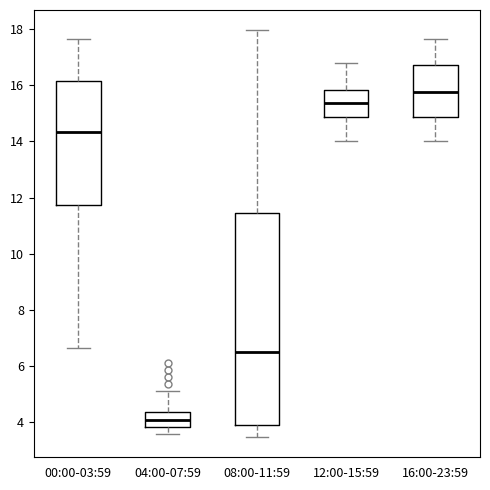

Reading left to right, transcribe this box plot: for each box, give where its median line is, the range the box spans, and where its two whiskers end, as read against the y-axis. The values are not printed on the chart, so give them approximately, as read against the axis.

00:00-03:59: median 14.4, box 11.8 to 16.2, whiskers 6.6 to 17.6
04:00-07:59: median 4.0, box 3.8 to 4.4, whiskers 3.6 to 5.2
08:00-11:59: median 6.6, box 4.0 to 11.4, whiskers 3.4 to 18.0
12:00-15:59: median 15.4, box 14.8 to 15.8, whiskers 14.0 to 16.8
16:00-23:59: median 15.8, box 14.8 to 16.8, whiskers 14.0 to 17.6